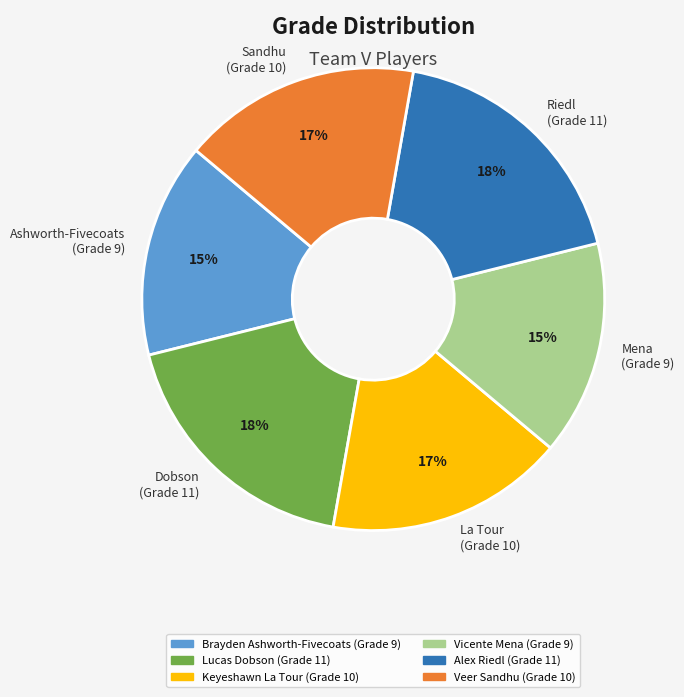

Approximately how many times larger is the value at Ashworth-Fivecoats (Grade 9) compared to Riedl (Grade 11)?

0.8